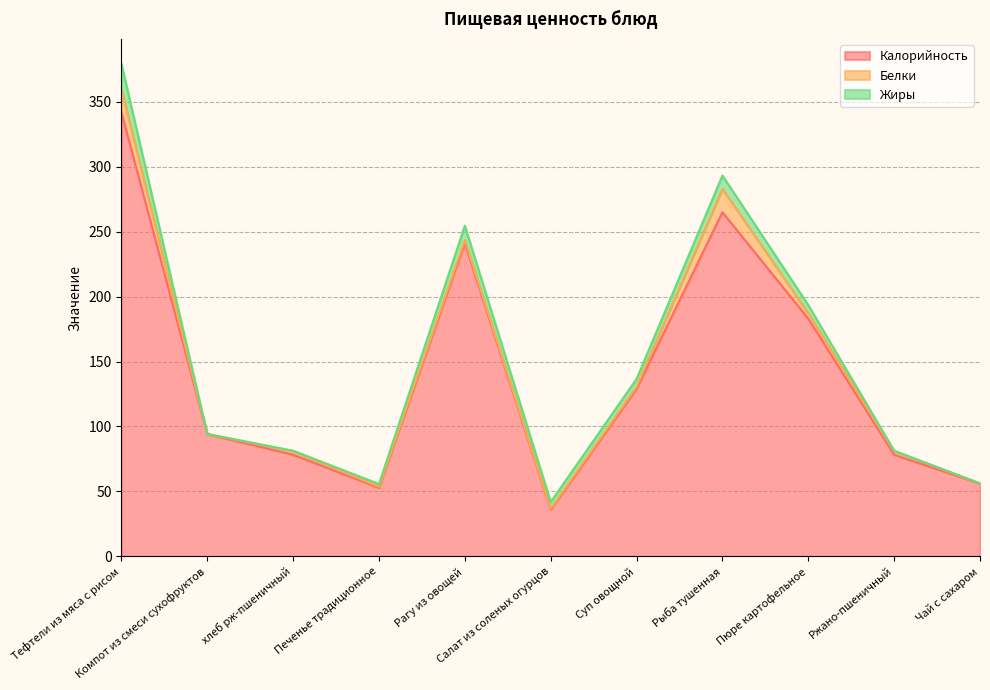

Count the number of categories in the chart.

11